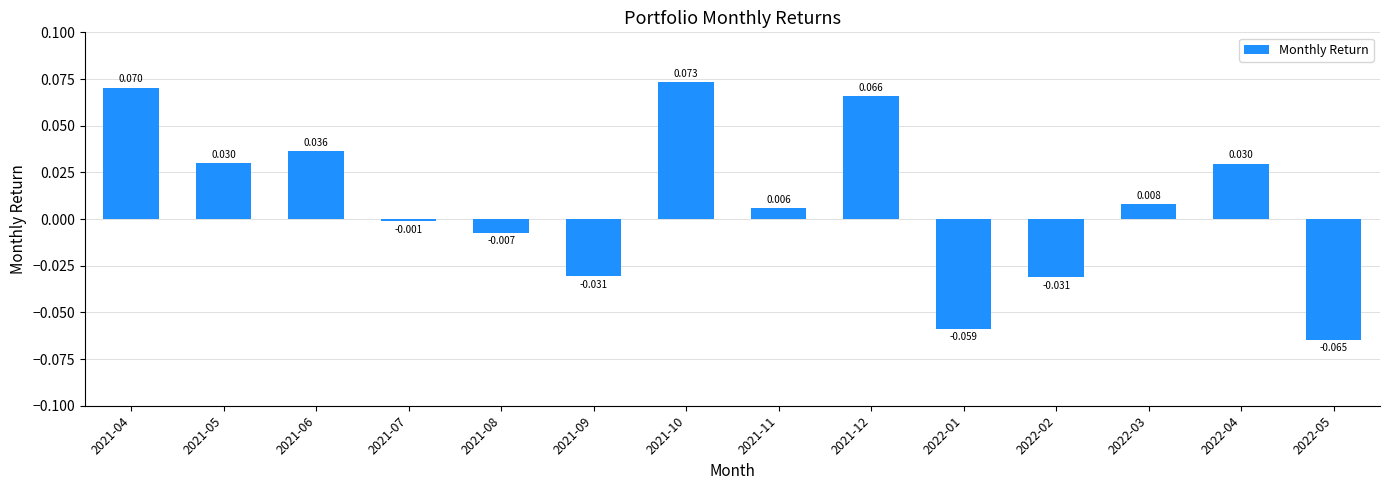

How many positive values are there?

8